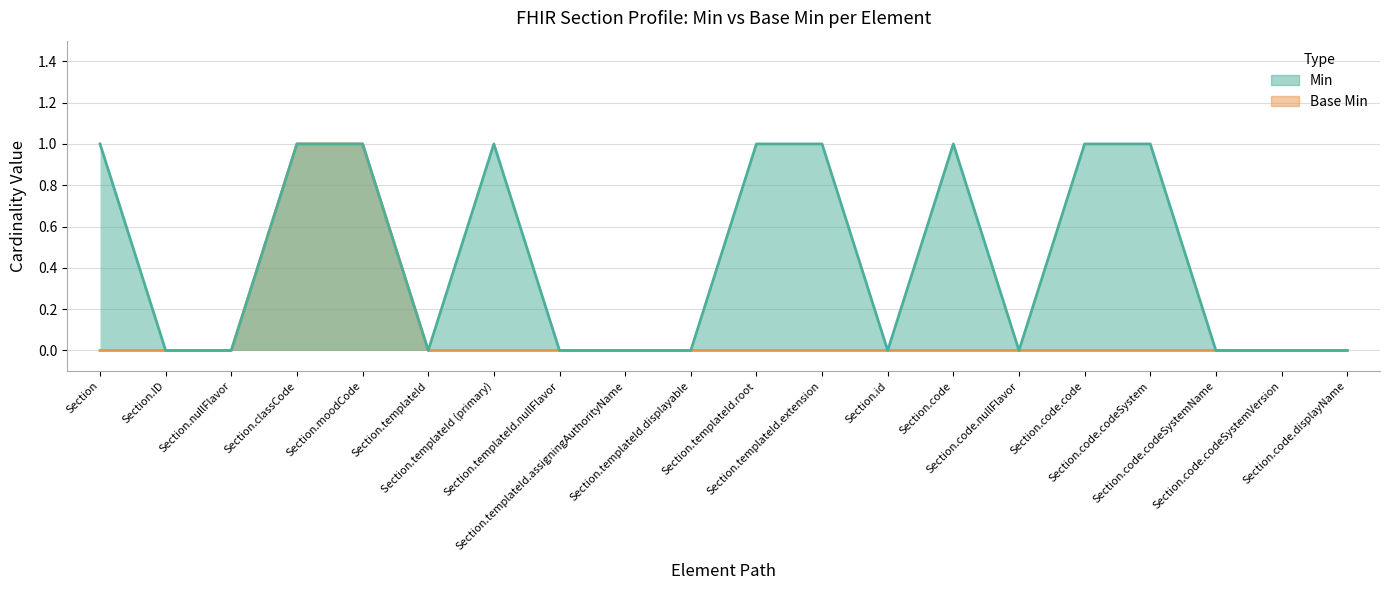

True or false: Min and Base Min cross at least once.

False